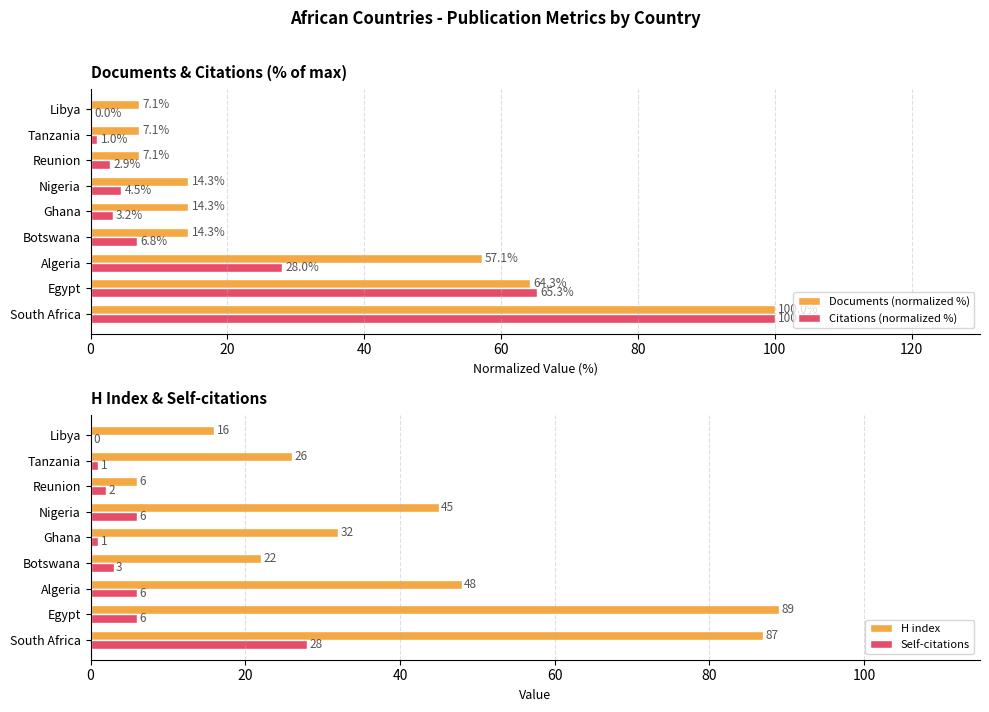

True or false: Citations (normalized %) has a value of 28.0 at Algeria.

True